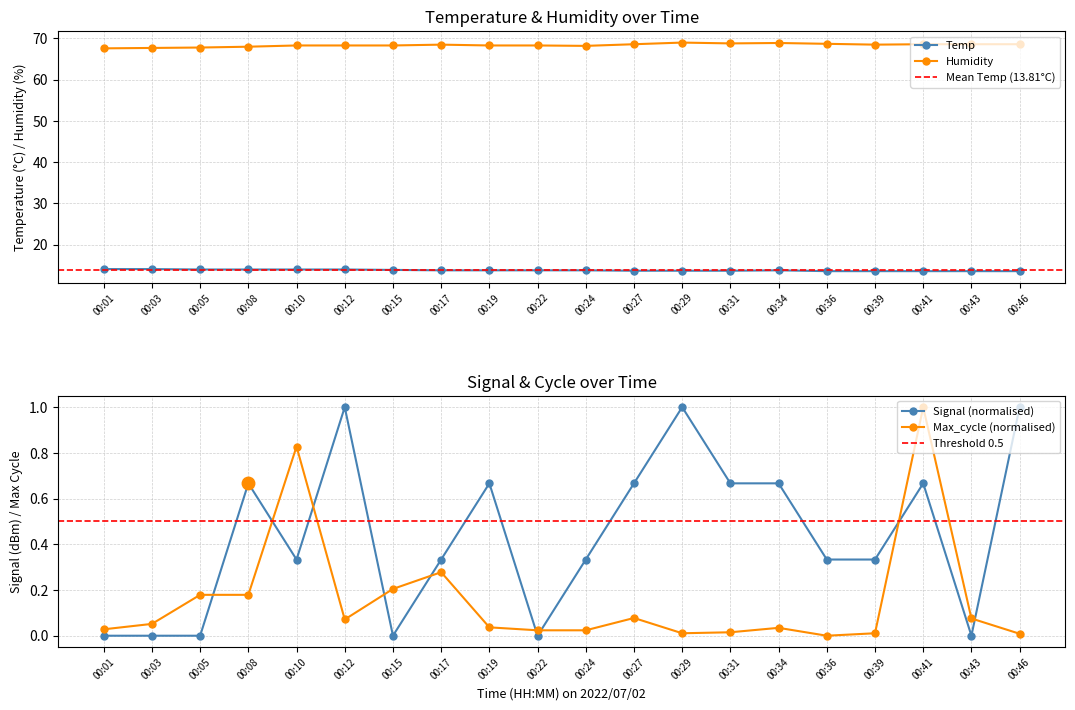

Which series has the largest total across all categories?

Humidity